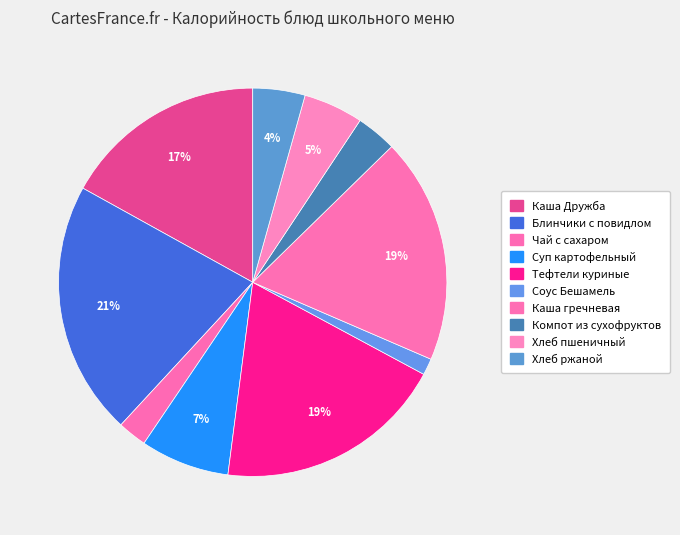

The Блинчики с повидлом slice represents 21% of the pie. True or false?

True